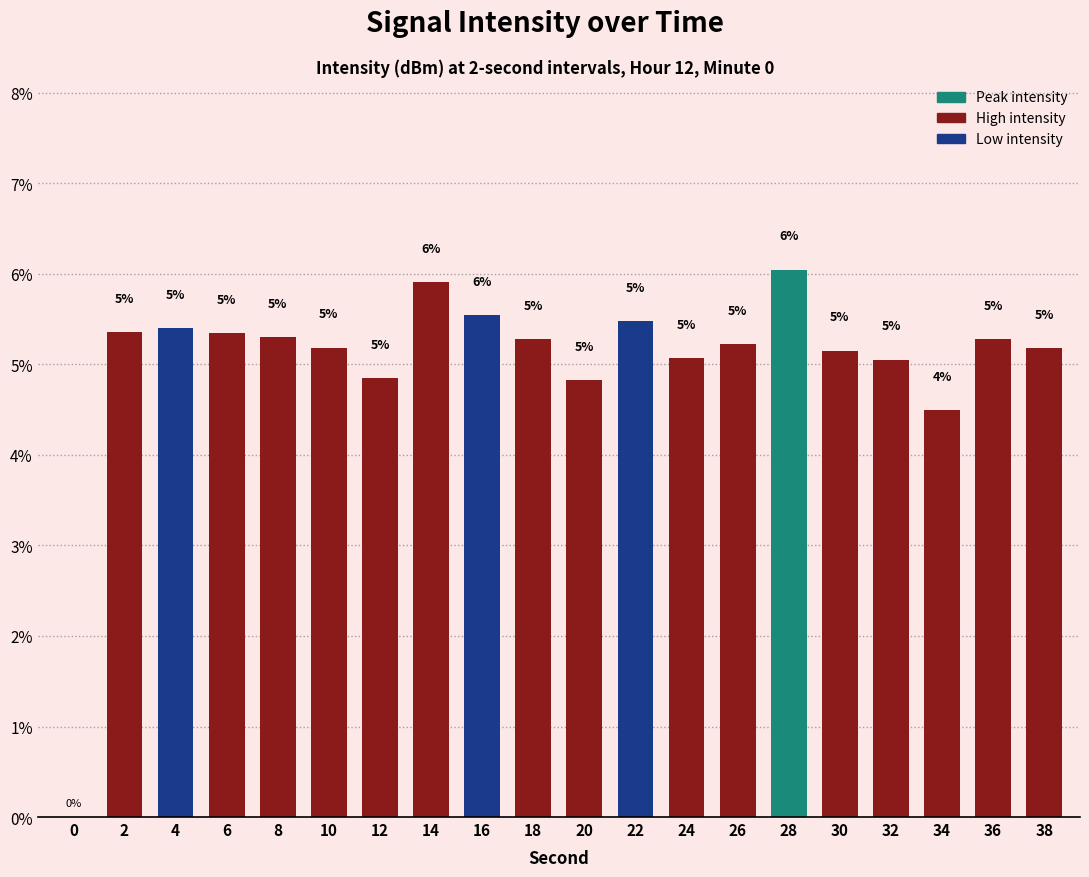

Are the bars horizontal?

No